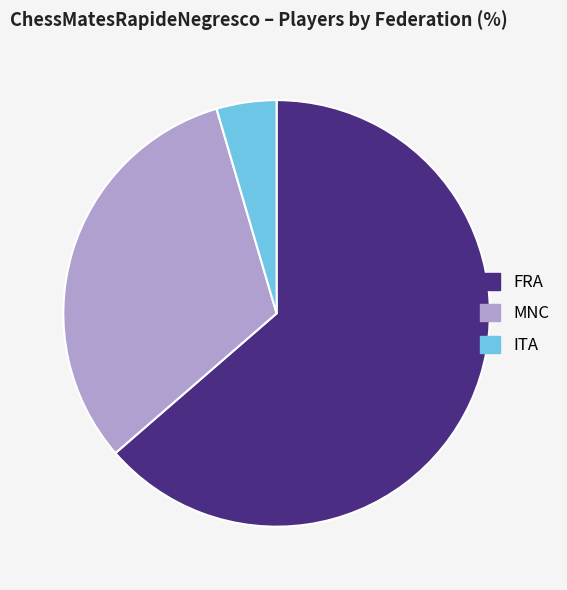

Which slice is the smallest?

ITA